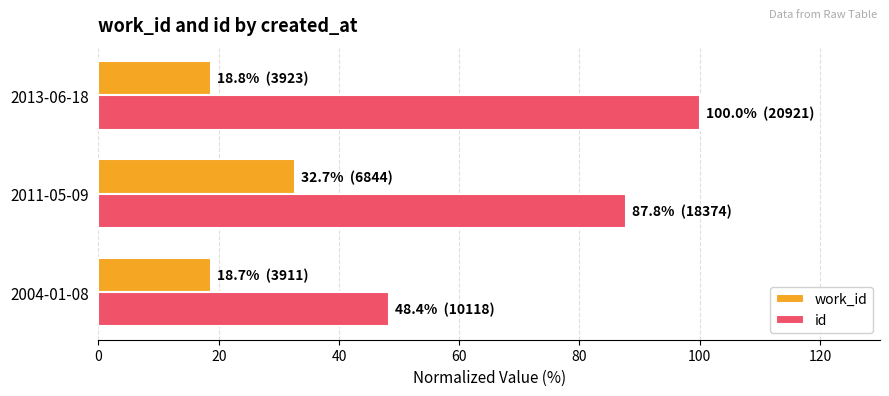

List the series in order of their peak value, lowest first.

work_id, id